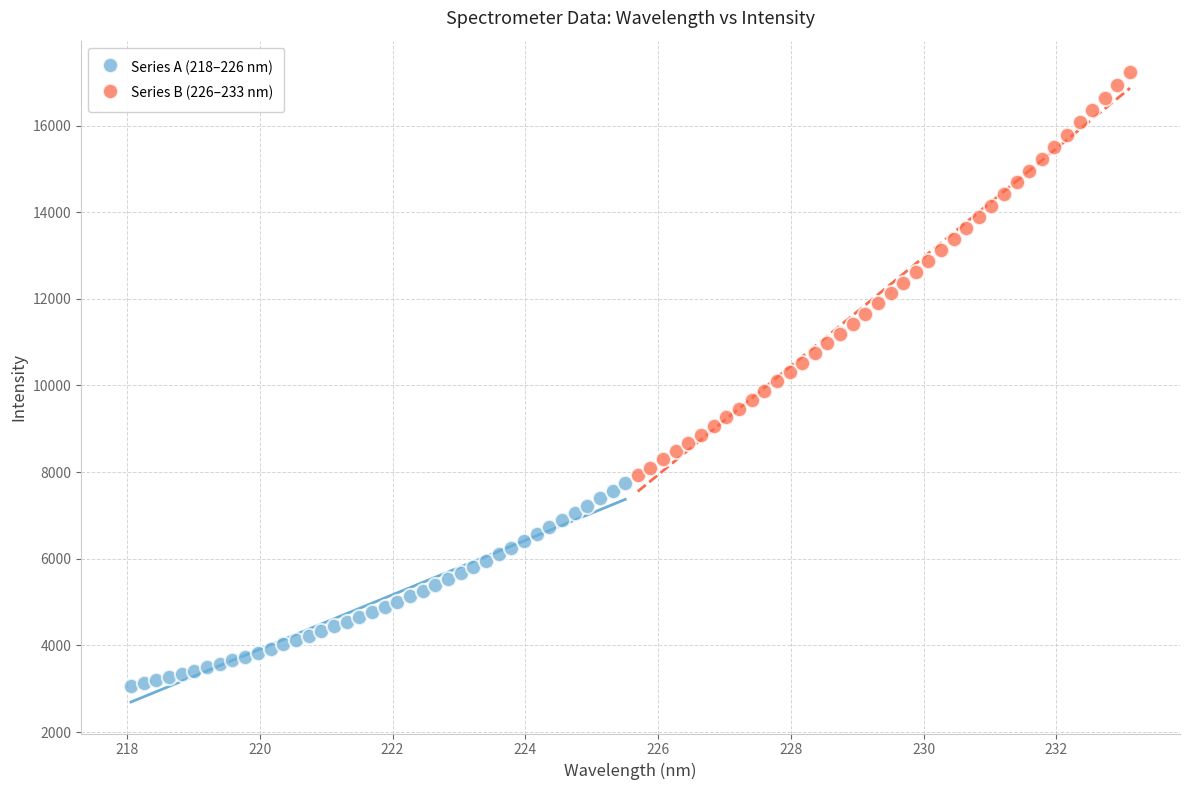

Which series has the widest spread of Y values?

Series B (226–233 nm)